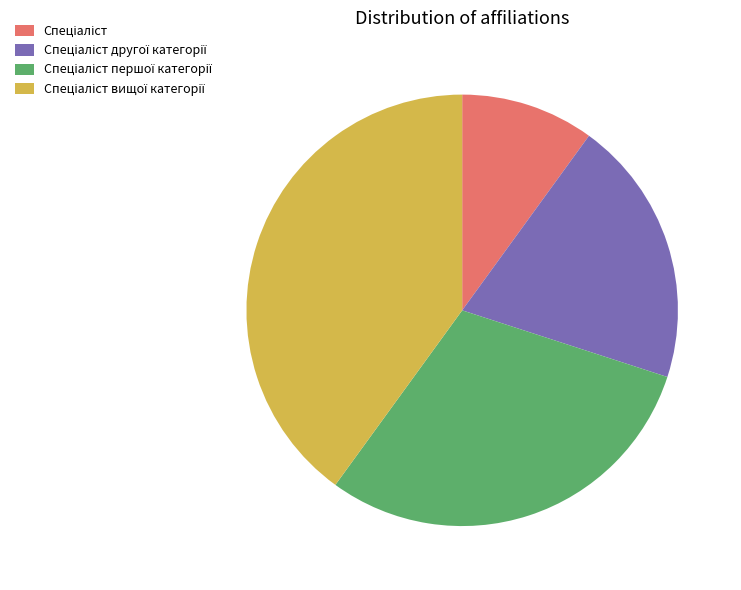

Is there any slice that represents more than half of the pie?

No